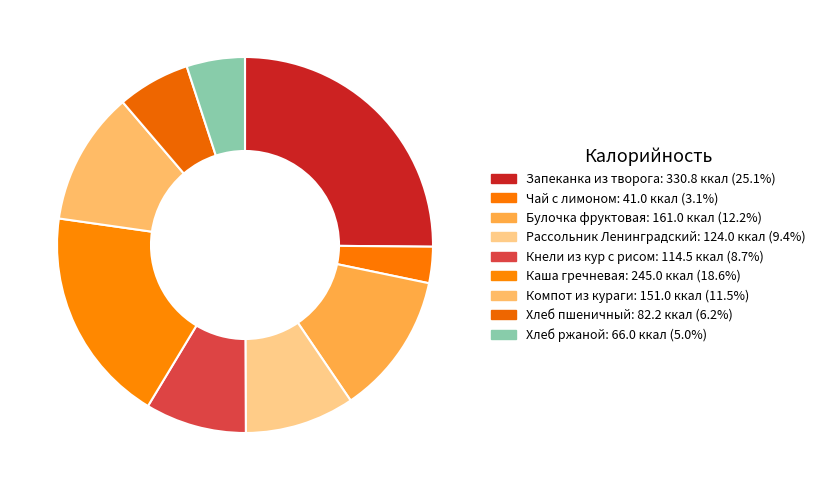

Which slice is the smallest?

Чай с лимоном